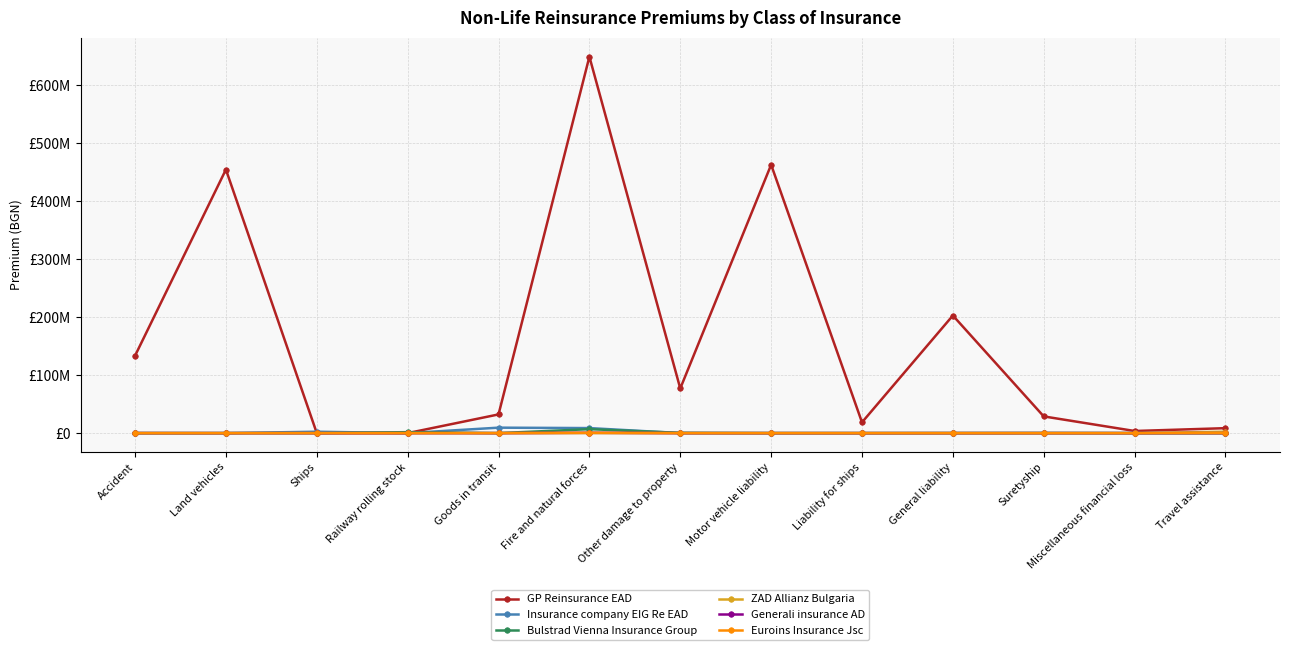

What are all the series names shown in the legend?

GP Reinsurance EAD, Insurance company EIG Re EAD, Bulstrad Vienna Insurance Group, ZAD Allianz Bulgaria, Generali insurance AD, Euroins Insurance Jsc